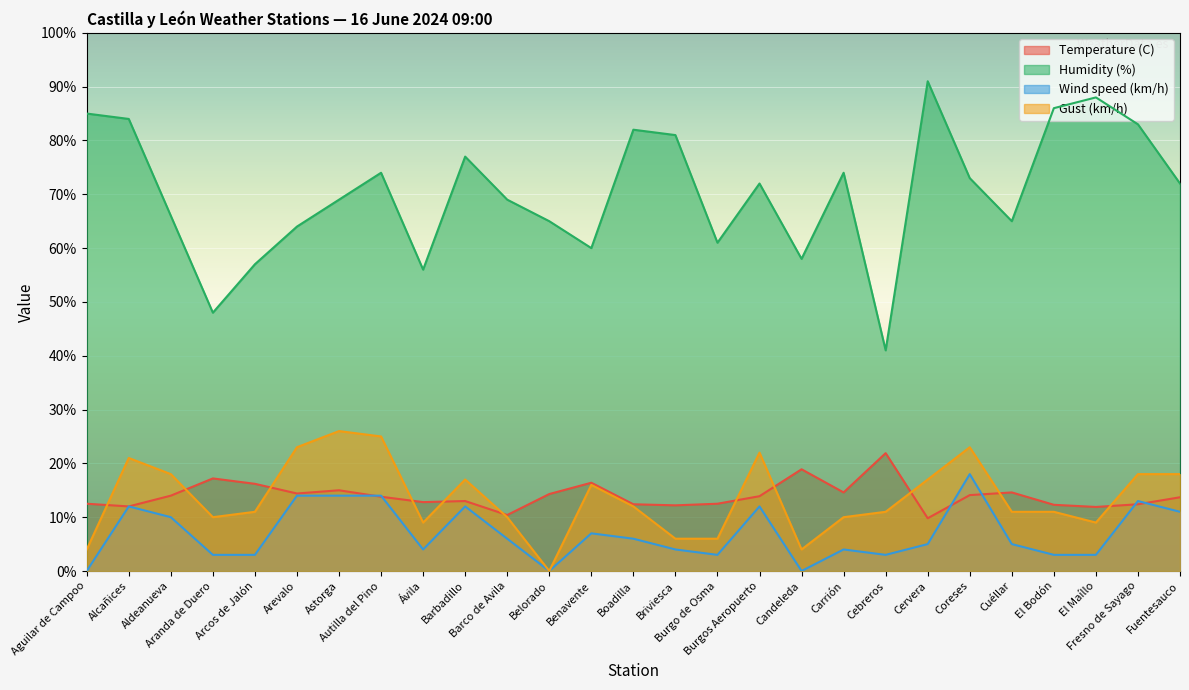

Rank the series by their maximum value, from lowest to highest.

Wind speed (km/h), Temperature (C), Gust (km/h), Humidity (%)